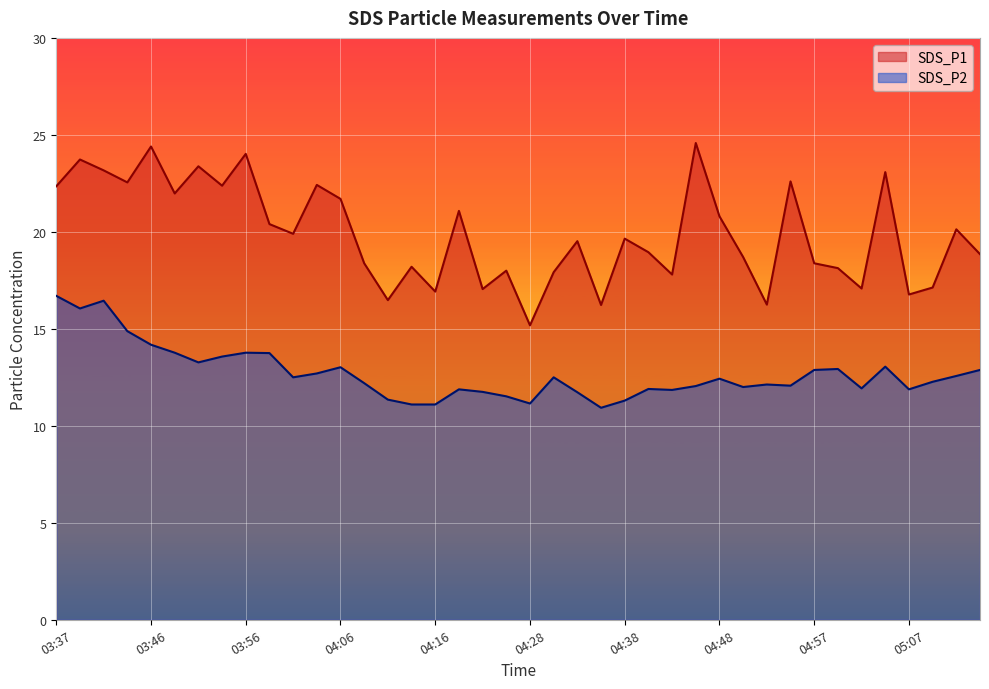

How many interior local peaks does the SDS_P2 series have?

10